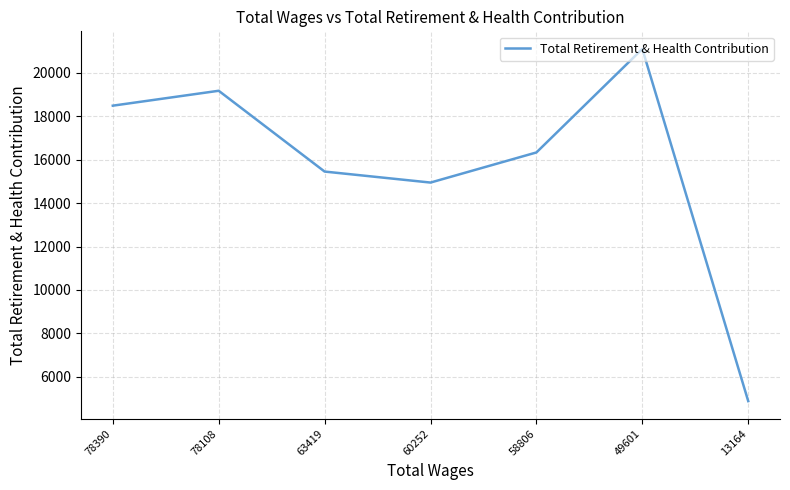

Approximately how many times larger is the value at 60252 compared to 49601?

0.7